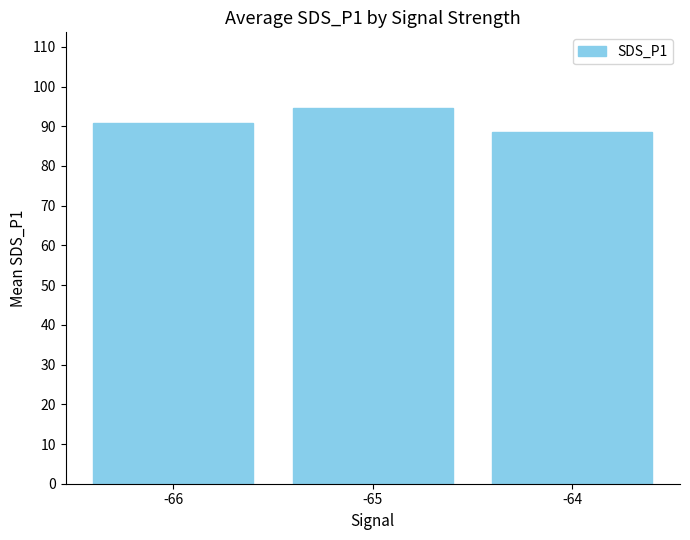

Rank the categories by value from highest to lowest.

-65, -66, -64